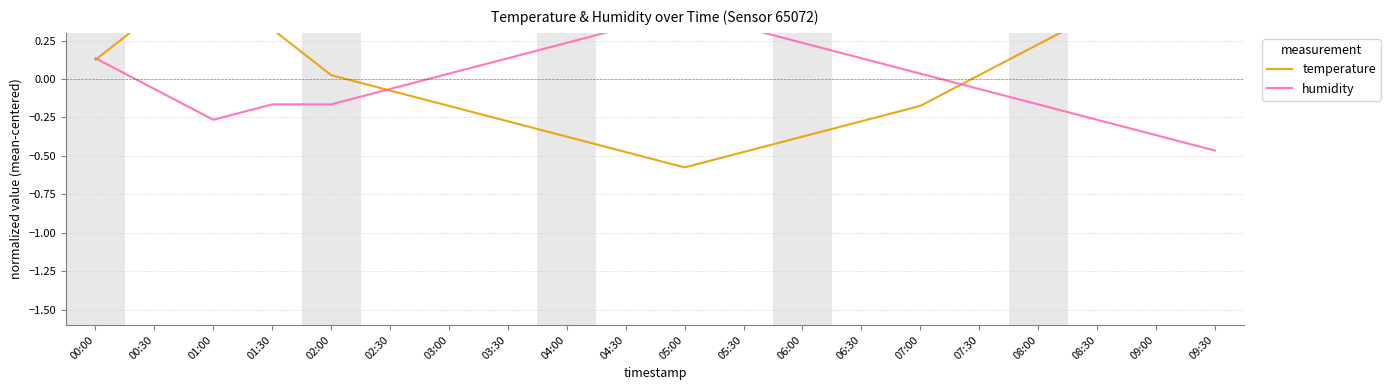

Read the temperature value at 01:30.

0.3